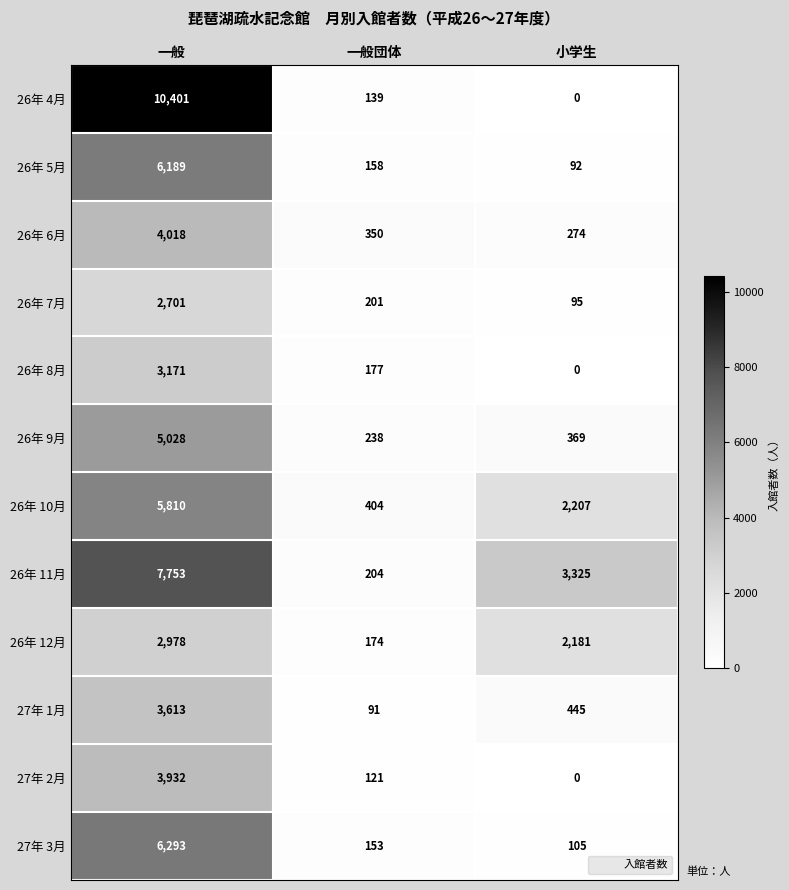

True or false: 26年 11月 has a value of 125 at 一般団体.

False